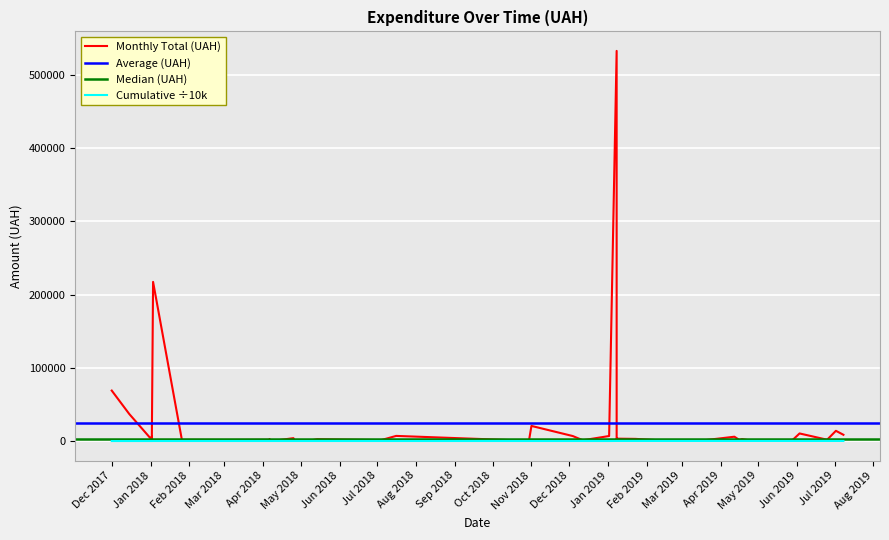

What is the minimum value shown in the chart?

125.0